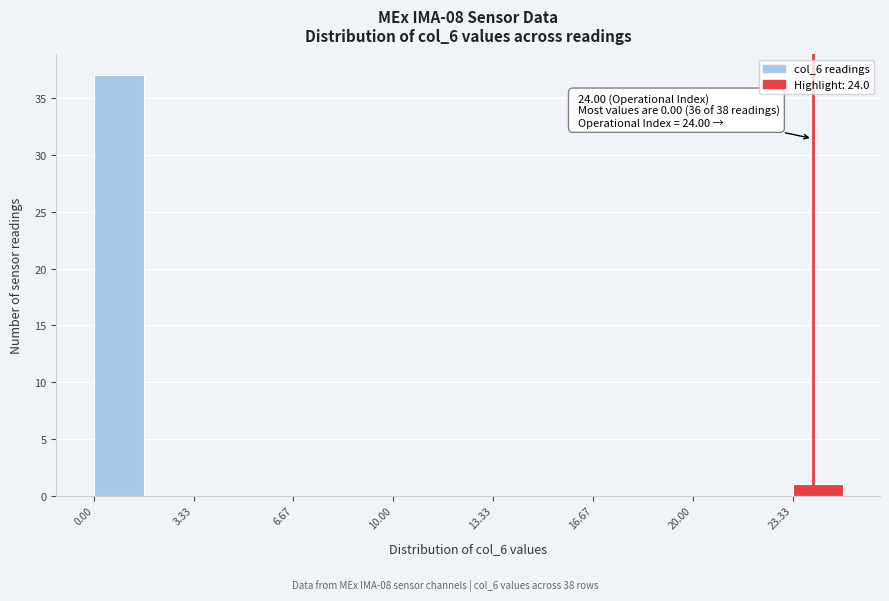

Around what value on the x-axis is the tallest bar? Give the approximate position of its centre, as read against the axis.

1.0